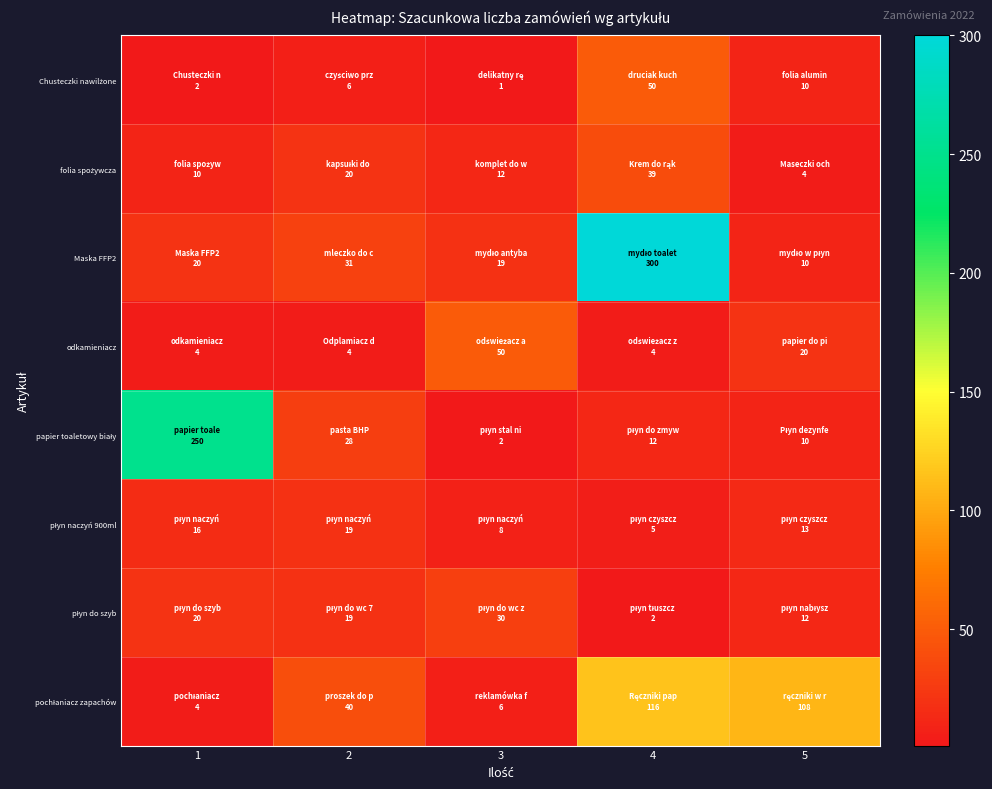

At which category does the chart reach its peak across all series?

4